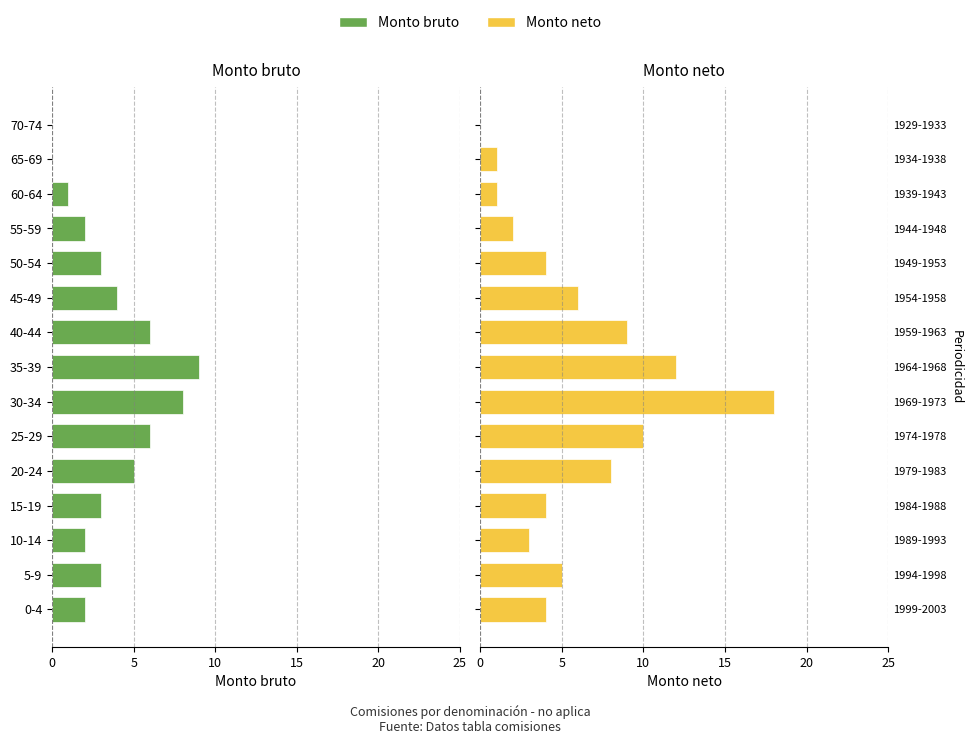

Which series has the widest spread of values?

Monto neto (Femmine)